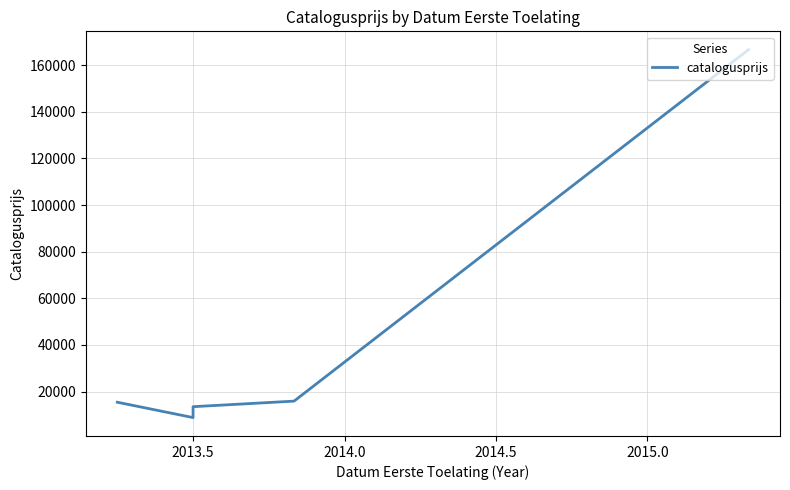

True or false: there are more than 2 points higher than both neighbors.

False